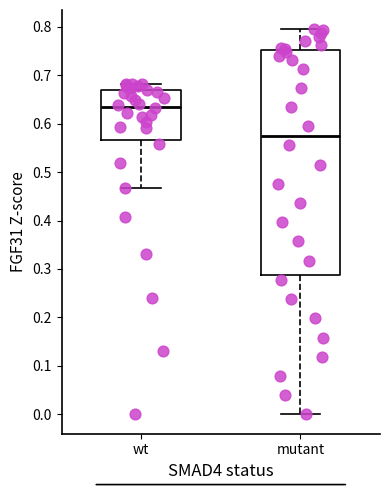

Reading left to right, transcribe this box plot: for each box, give where its median line is, the range the box spans, and where its two whiskers end, as read against the y-axis. The values are not printed on the chart, so give them approximately, as read against the axis.

wt: median 0.63, box 0.57 to 0.67, whiskers 0.47 to 0.68
mutant: median 0.57, box 0.29 to 0.75, whiskers 0.00 to 0.79